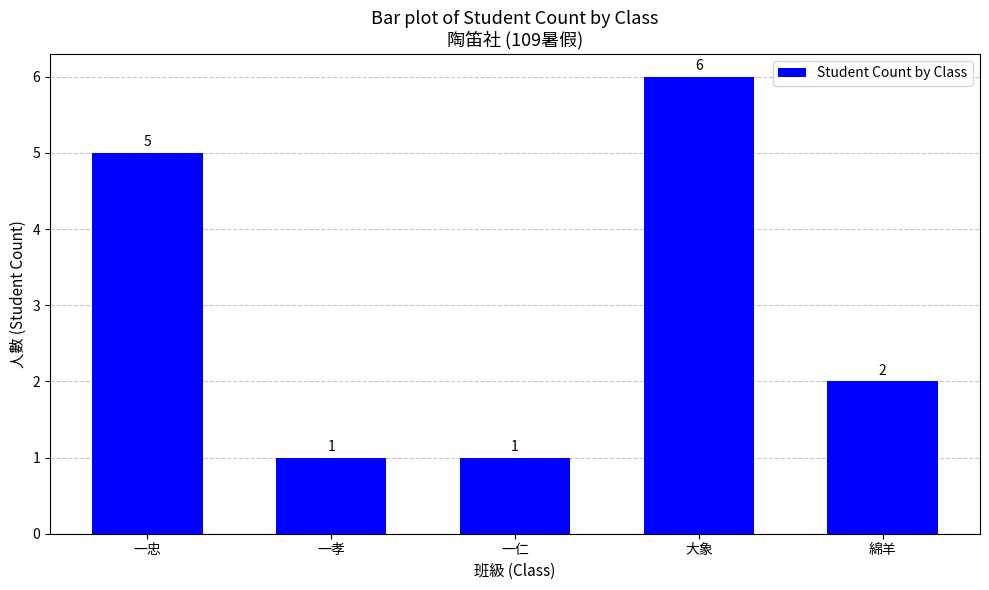

What is the difference between the values at 大象 and 一忠?

1